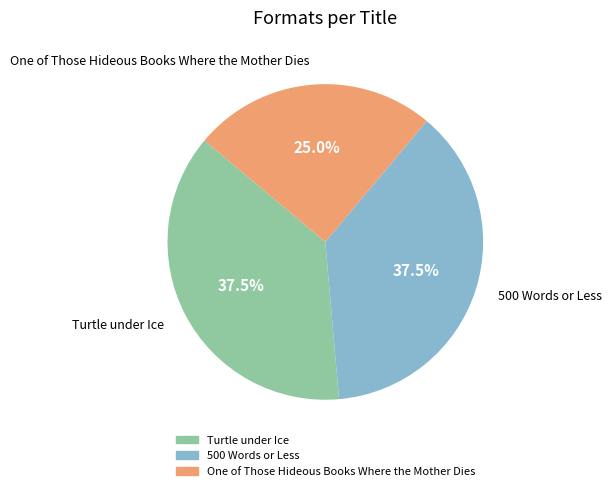

Combined, do Turtle under Ice and 500 Words or Less account for over 50%?

Yes